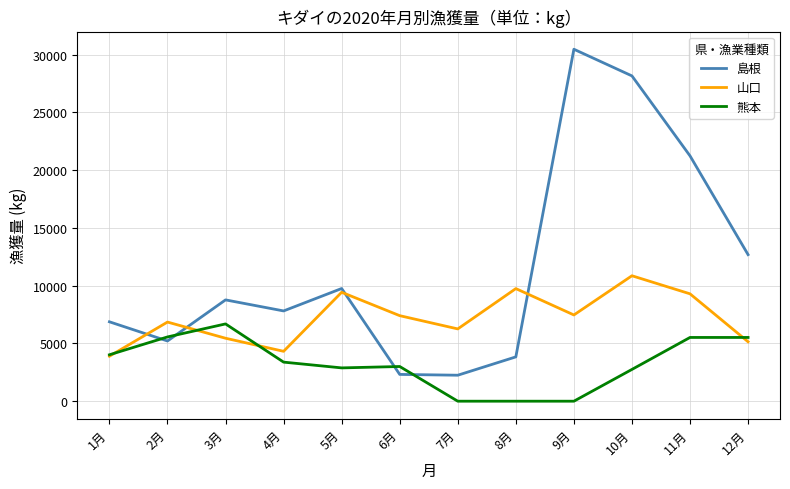

At which category is the sum across all series the highest?

10月